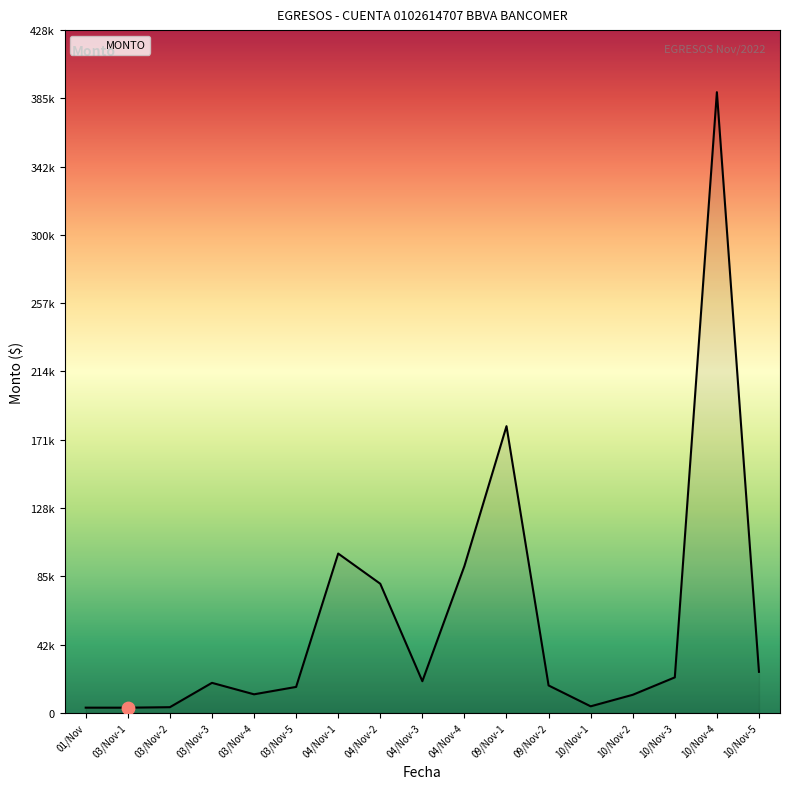

What is the change in value from 01/Nov to 04/Nov-3?

+16613.0